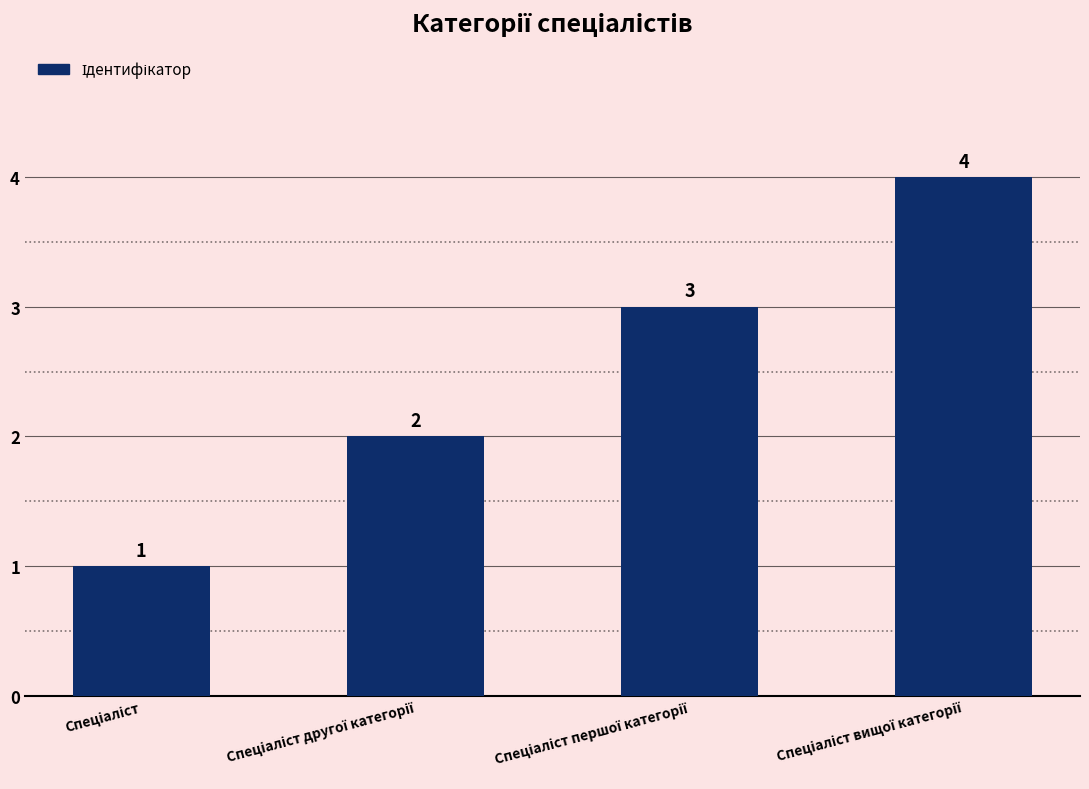

Reading left to right, list all the values displayed in this chart.

1	2	3	4